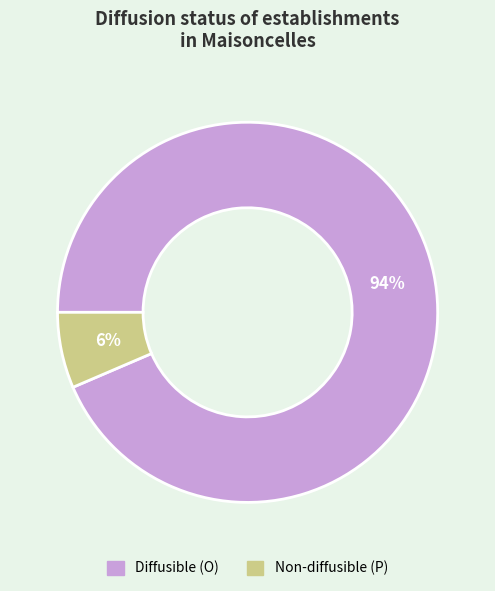

To the nearest percent, what is the average slice percentage?

50%